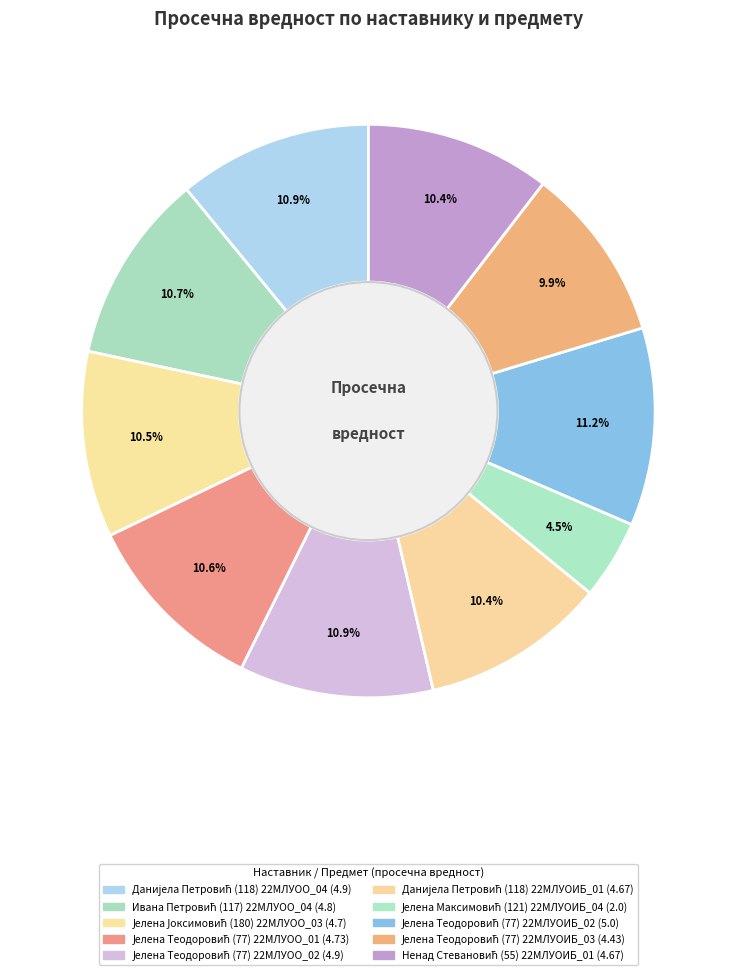

To the nearest percent, what is the difference between the largest and smallest slice percentages?

7%